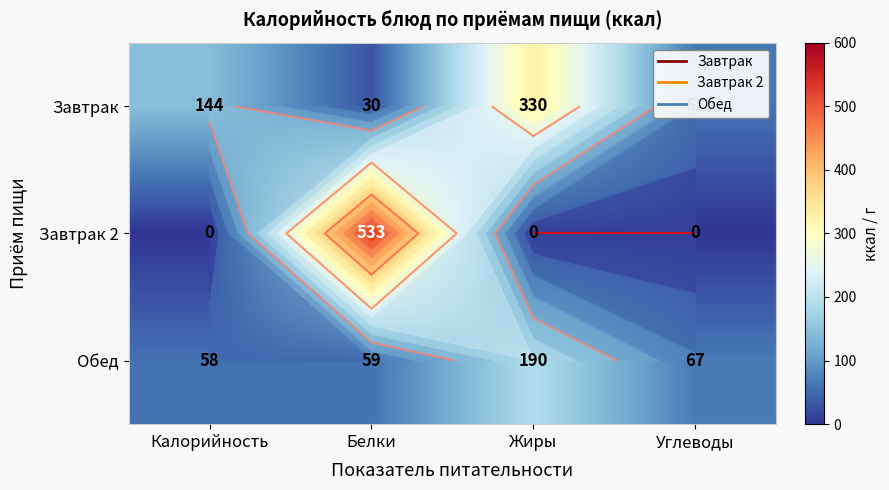

The Обед series shows 22 at Углеводы. True or false?

False